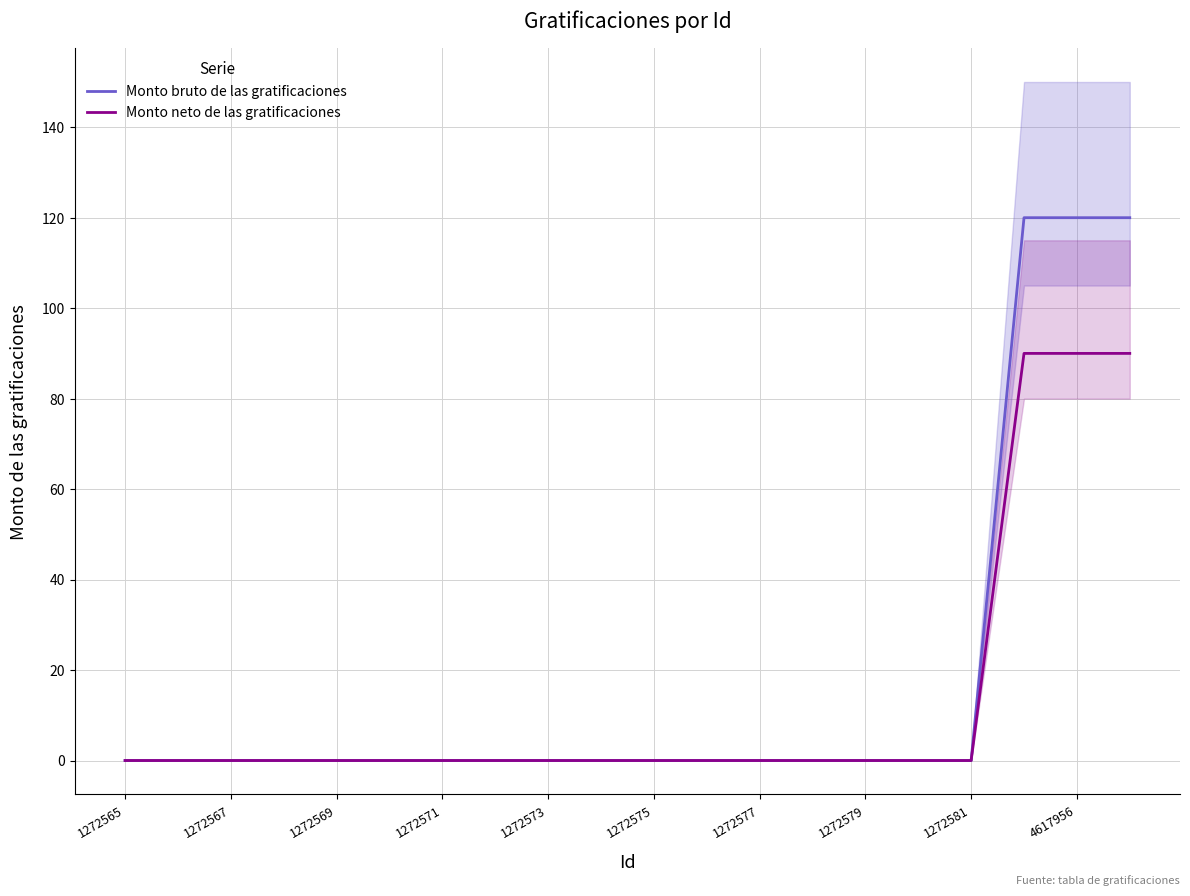

True or false: Monto bruto de las gratificaciones has a value of 120.0 at 4617956.

True